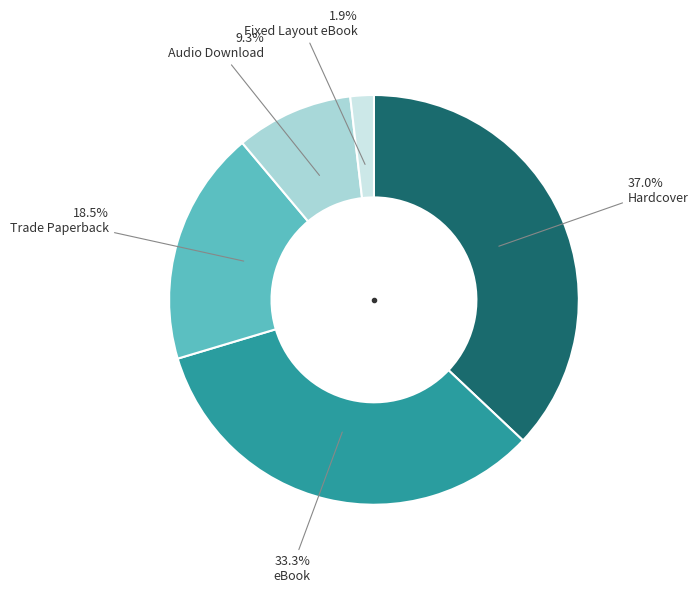

Does any single category account for the majority?

No